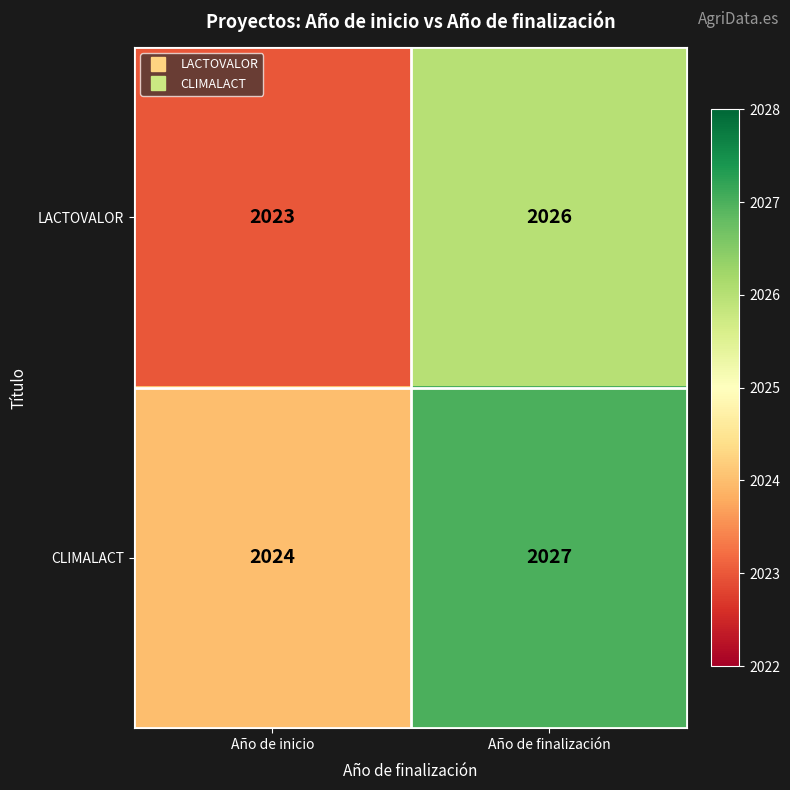

Rank the series by their average value, from highest to lowest.

CLIMALACT, LACTOVALOR